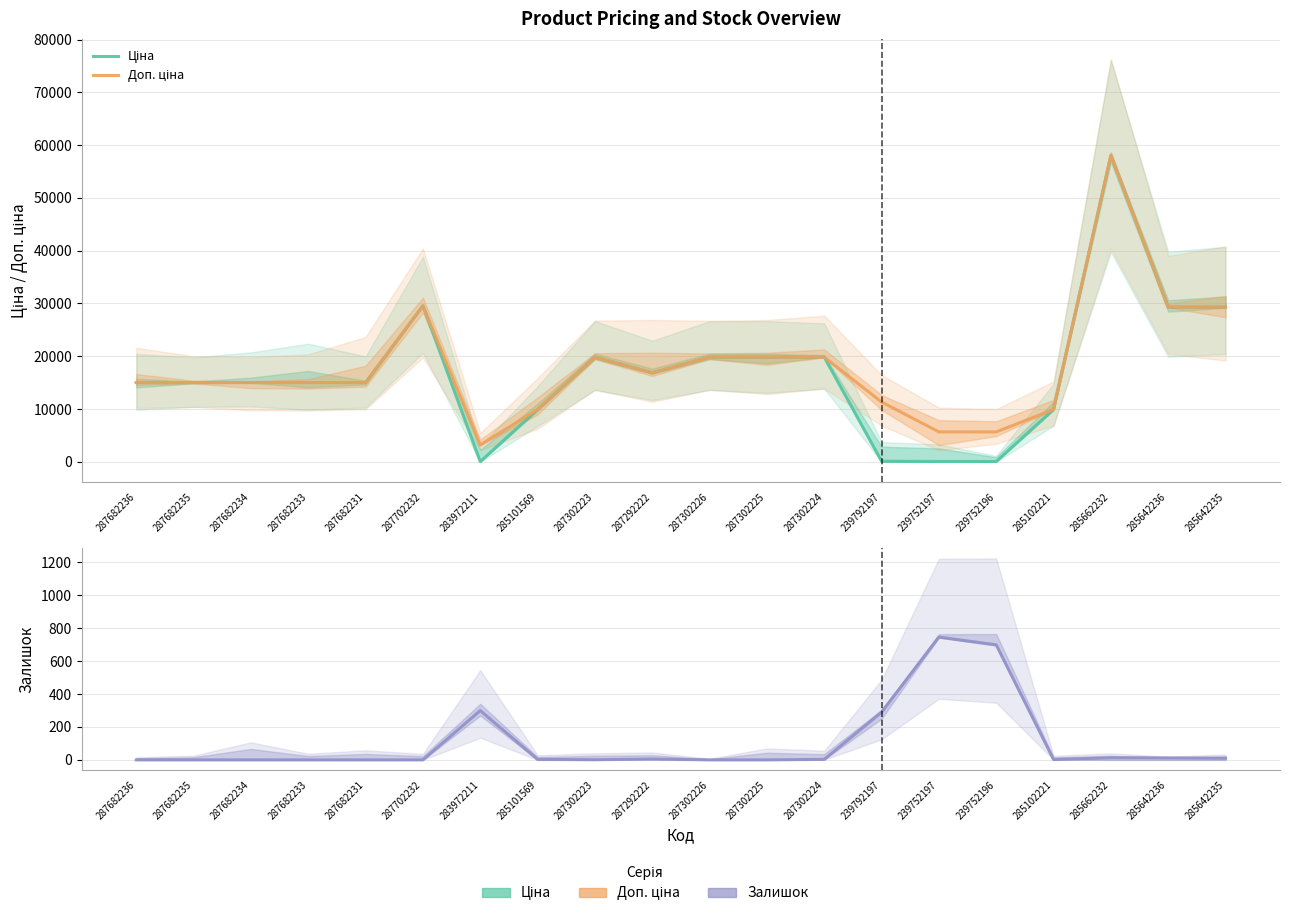

What is the total value across all series at 283972211?

3536.1